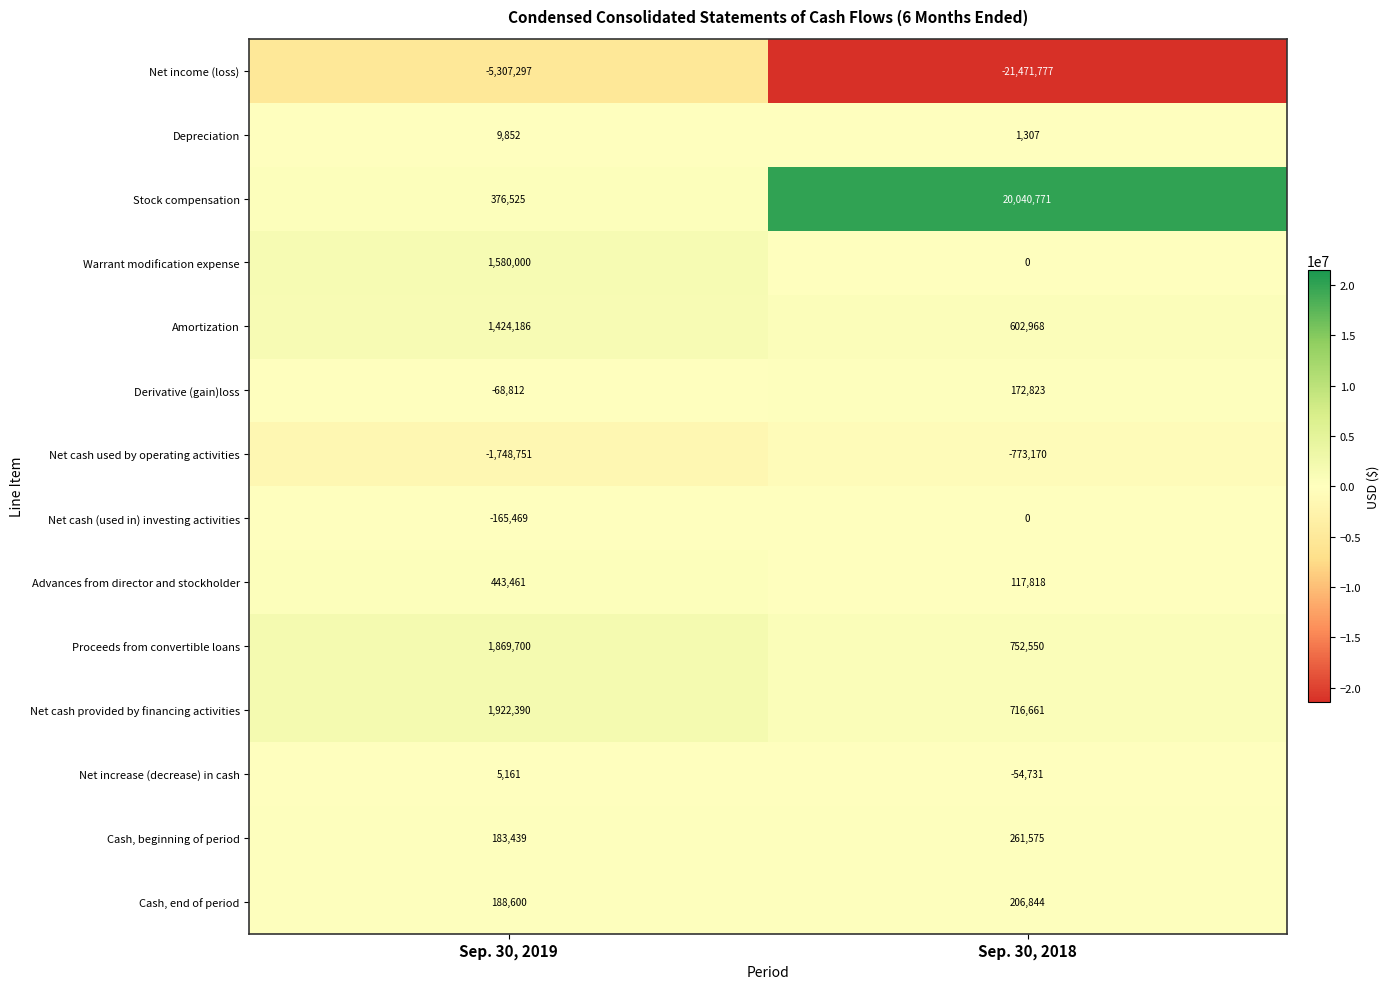

Reading left to right, extract all data points from this chart.

Net income (loss): -5307297	-21471777
Depreciation: 9852	1307
Stock compensation: 376525	20040771
Warrant modification expense: 1580000	0
Amortization: 1424186	602968
Derivative (gain)loss: -68812	172823
Net cash used by operating activities: -1748751	-773170
Net cash (used in) investing activities: -165469	0
Advances from director and stockholder: 443461	117818
Proceeds from convertible loans: 1869700	752550
Net cash provided by financing activities: 1922390	716661
Net increase (decrease) in cash: 5161	-54731
Cash, beginning of period: 183439	261575
Cash, end of period: 188600	206844